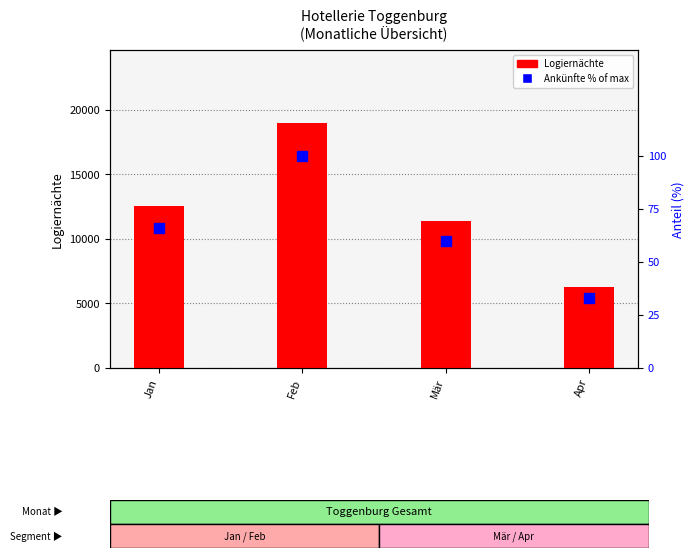

What is the value of the Ankünfte % of max bar at the 2nd from the left?

100.0